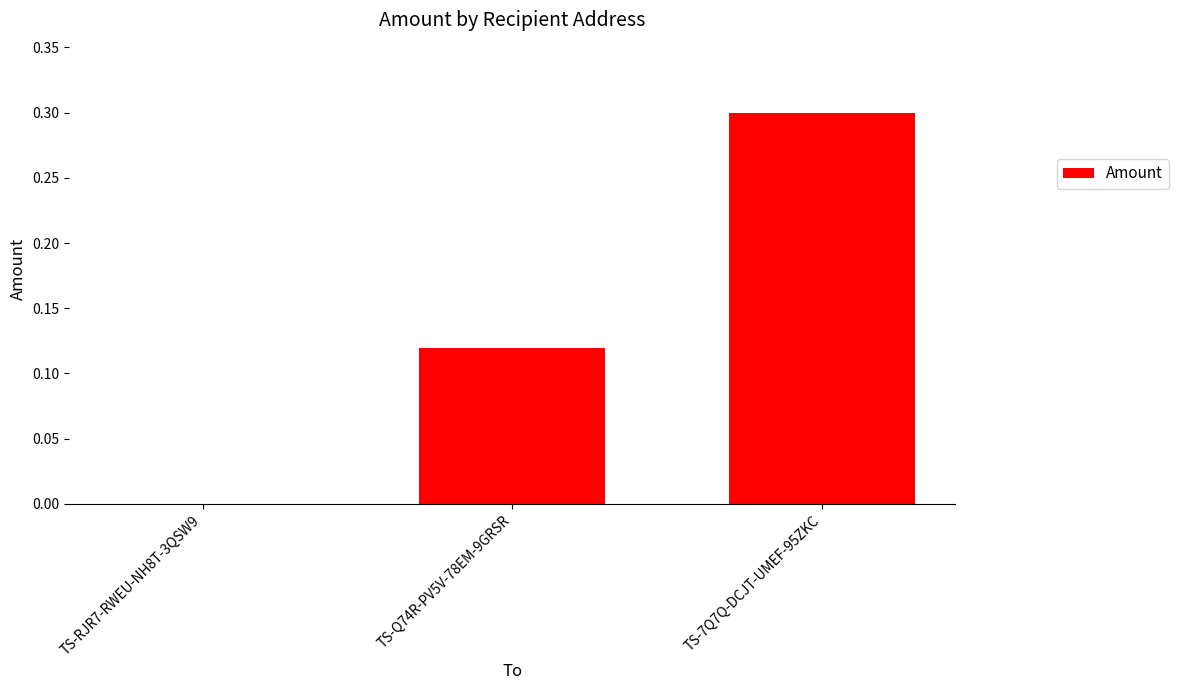

What is the change in value from TS-RJR7-RWEU-NH8T-3QSW9 to TS-7Q7Q-DCJT-UMEF-95ZKC?

+0.3